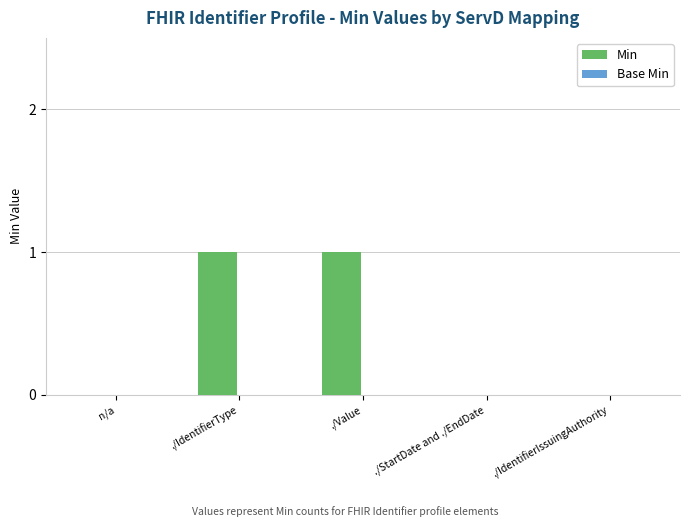

Which has a higher value, n/a or ./IdentifierType?

./IdentifierType